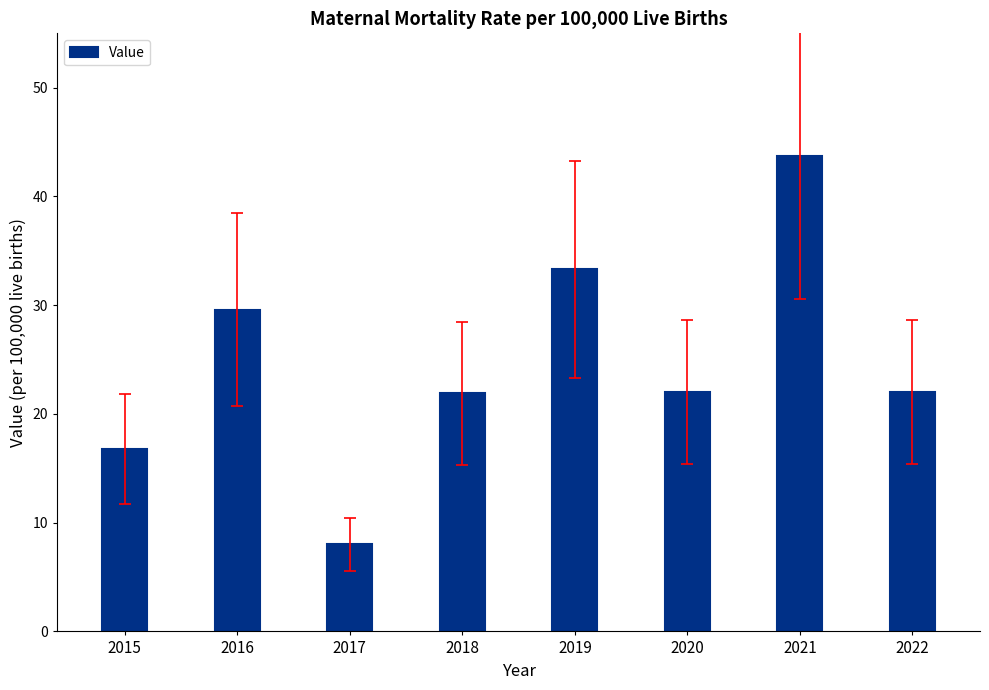

Between 2020 and 2017, which is larger?

2020